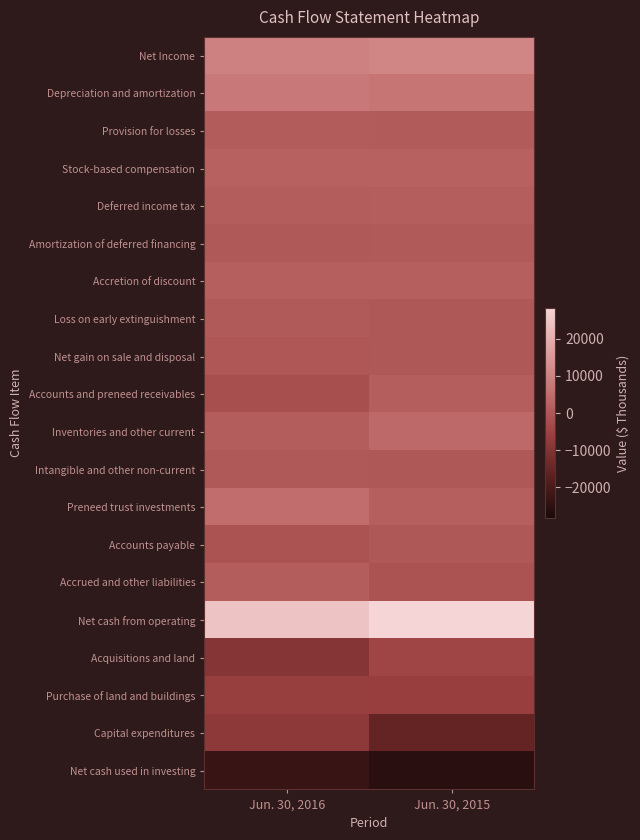

What is the maximum value shown in the chart?

28330